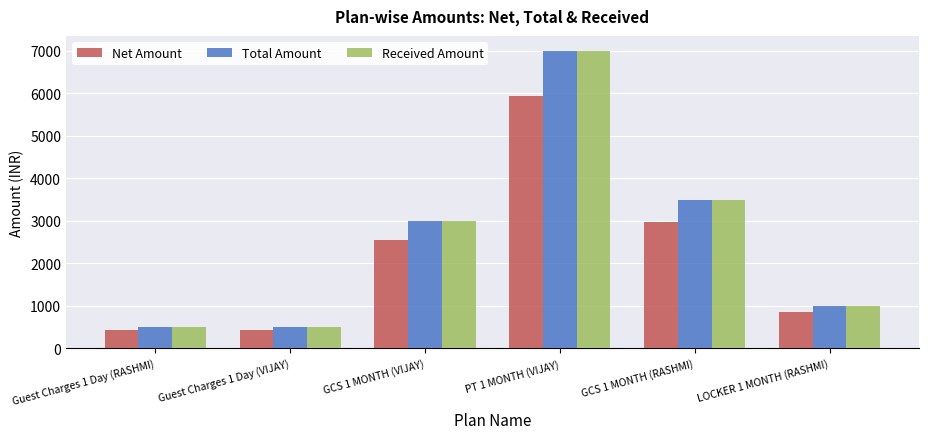

What is the label of the 3rd bar from the left?

GCS 1 MONTH (VIJAY)